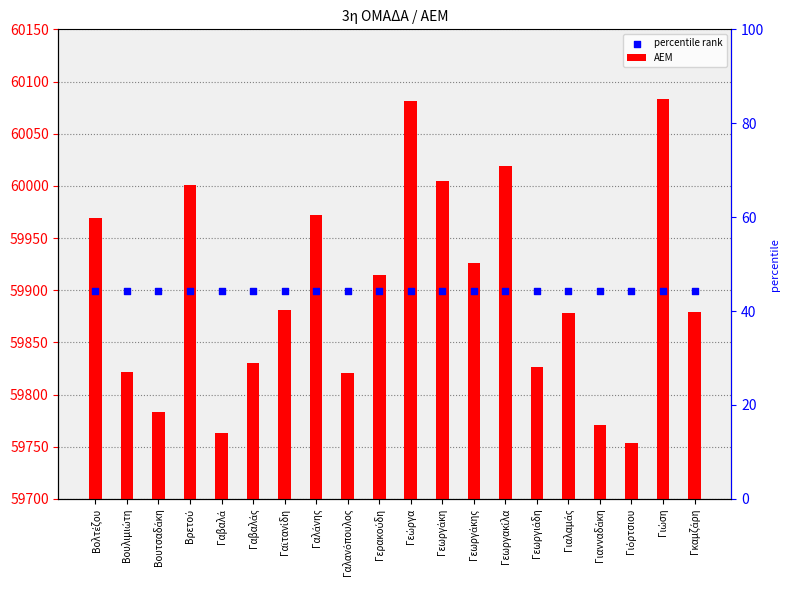

Which series has the widest spread of Y values?

ΑΕΜ